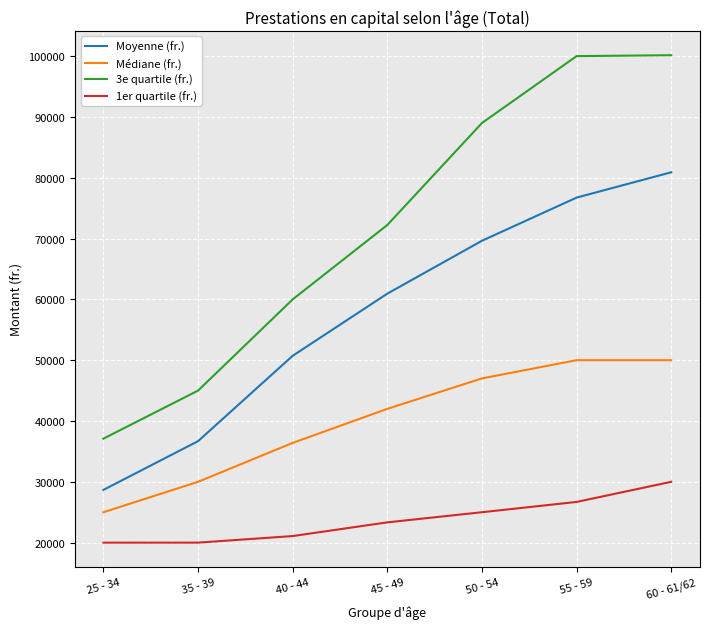

Which series changed the most between 25 - 34 and 55 - 59?

3e quartile (fr.)